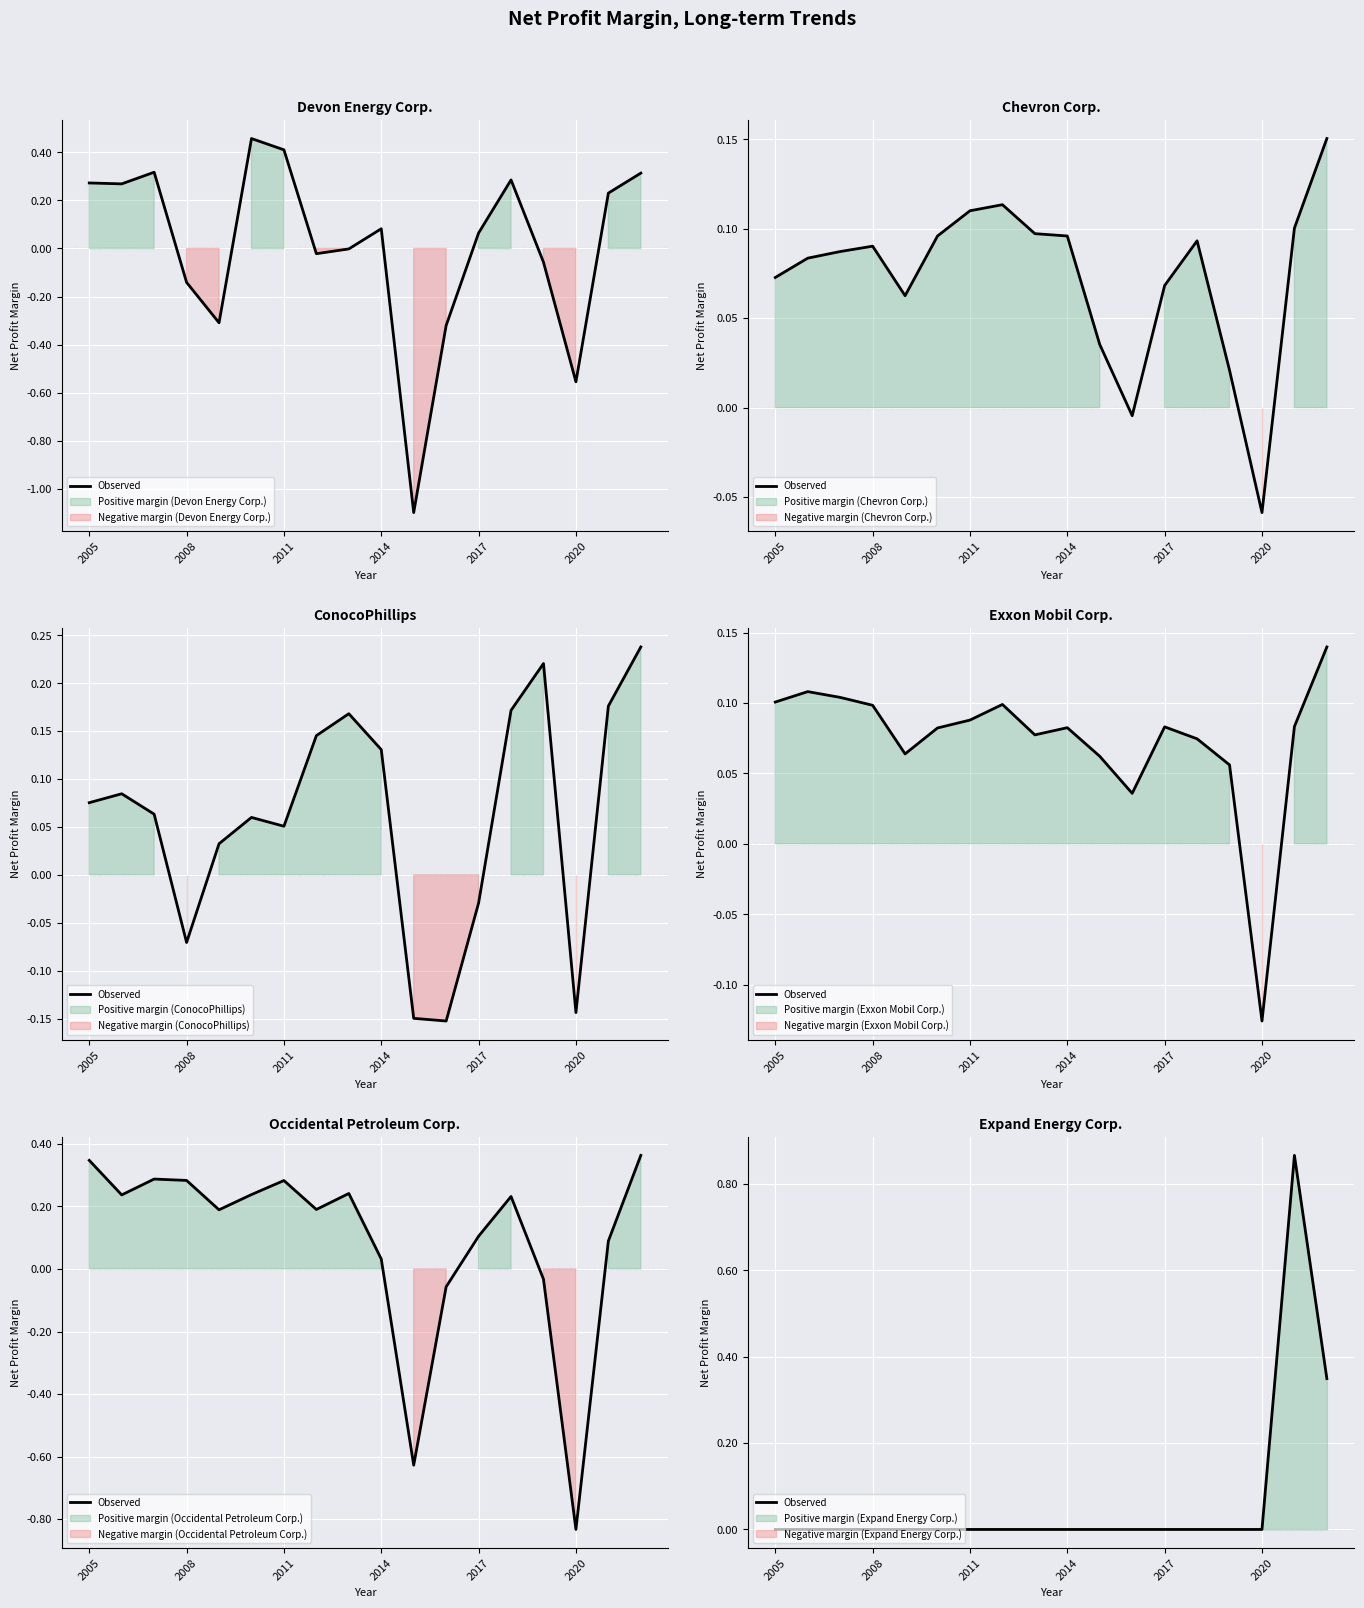

True or false: there are more than 0 points higher than both neighbors.

True